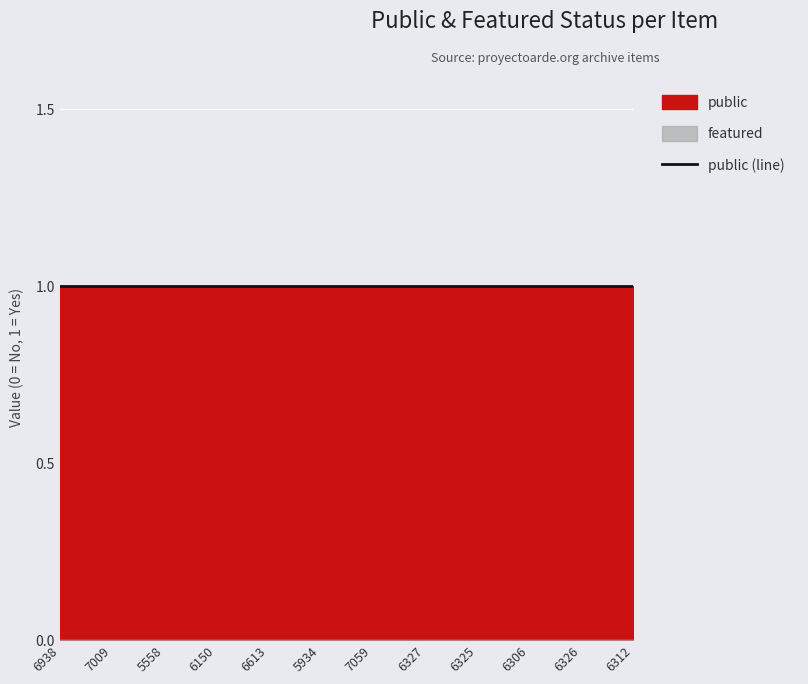

Between 5558 and 6325, which series saw the biggest shift?

public